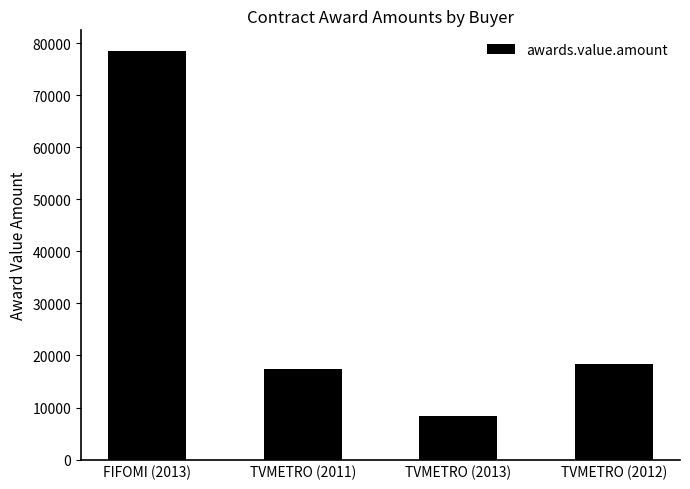

Count the number of data series in this chart.

1